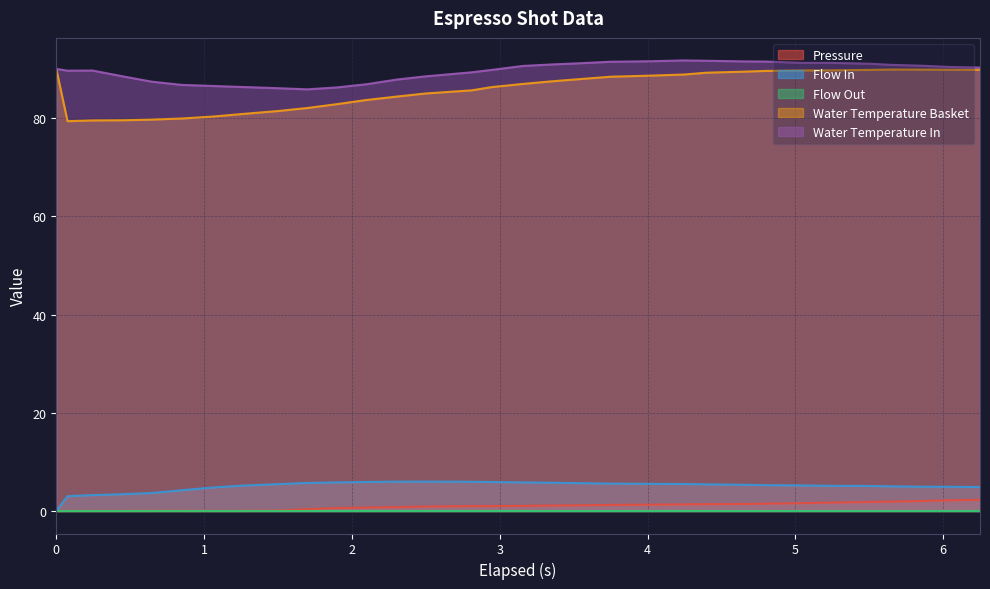

What is the greatest value displayed?

91.7